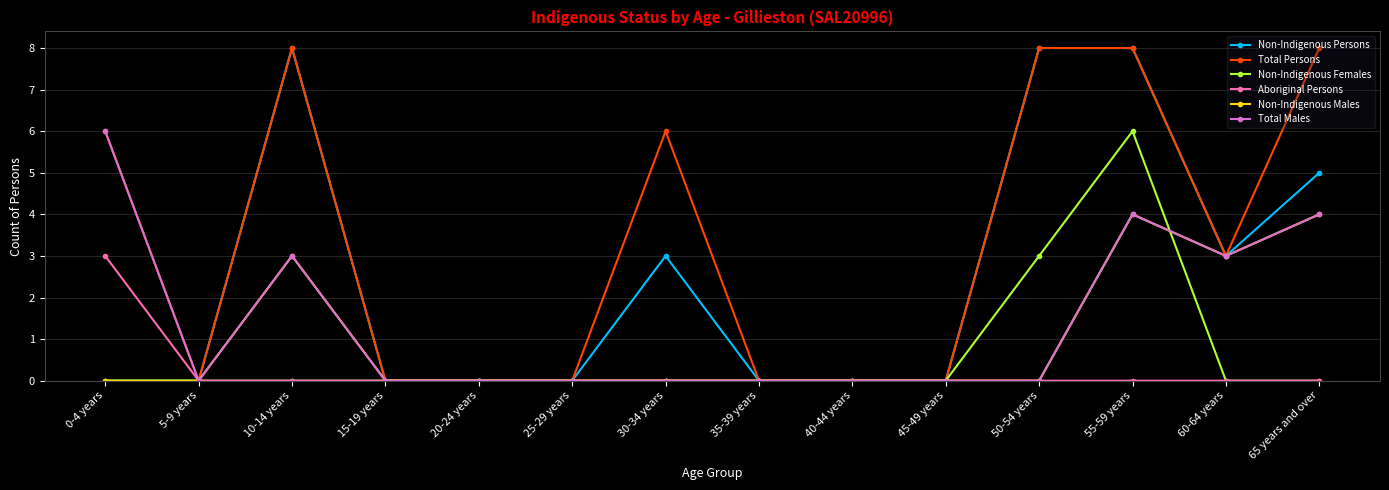

The Non-Indigenous Persons series shows 0 at 0-4 years. True or false?

True